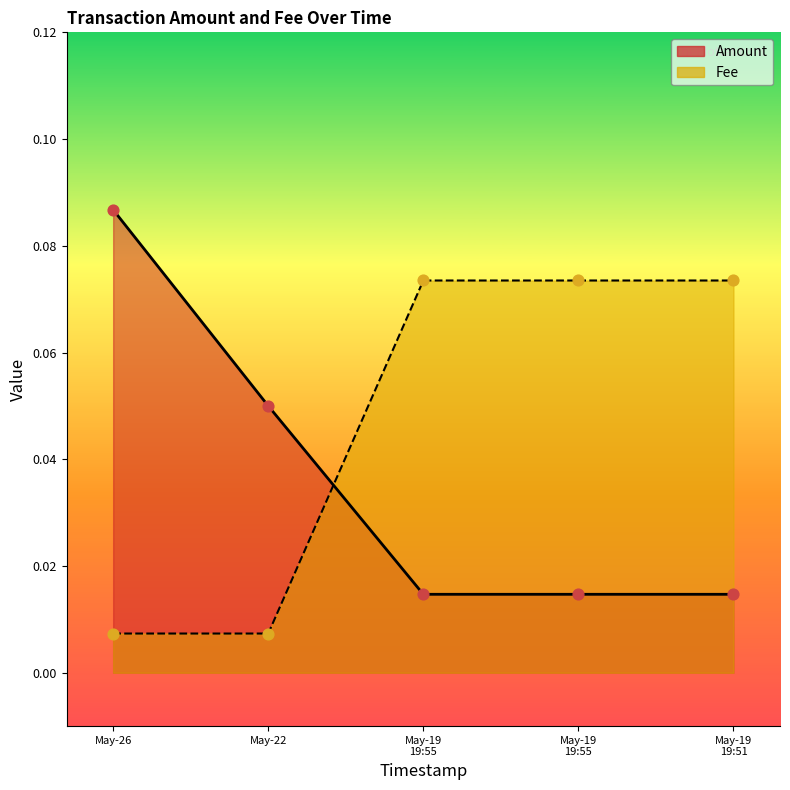

Is the value of Fee at May-19 19:51 greater than the value of Amount at May-19 19:55?

Yes